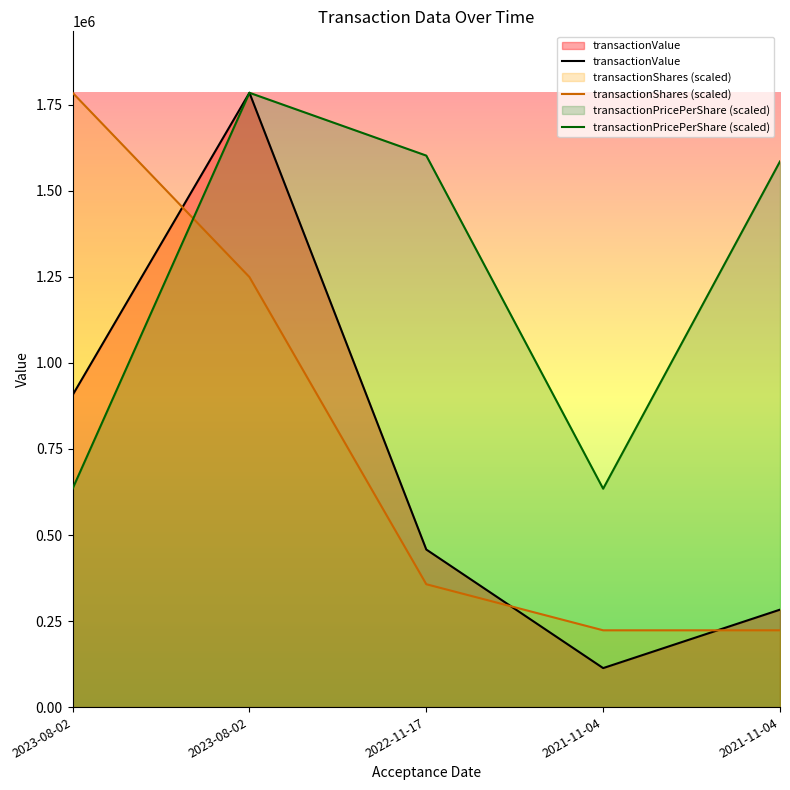

At which label does transactionValue first exceed 457840?

2023-08-02